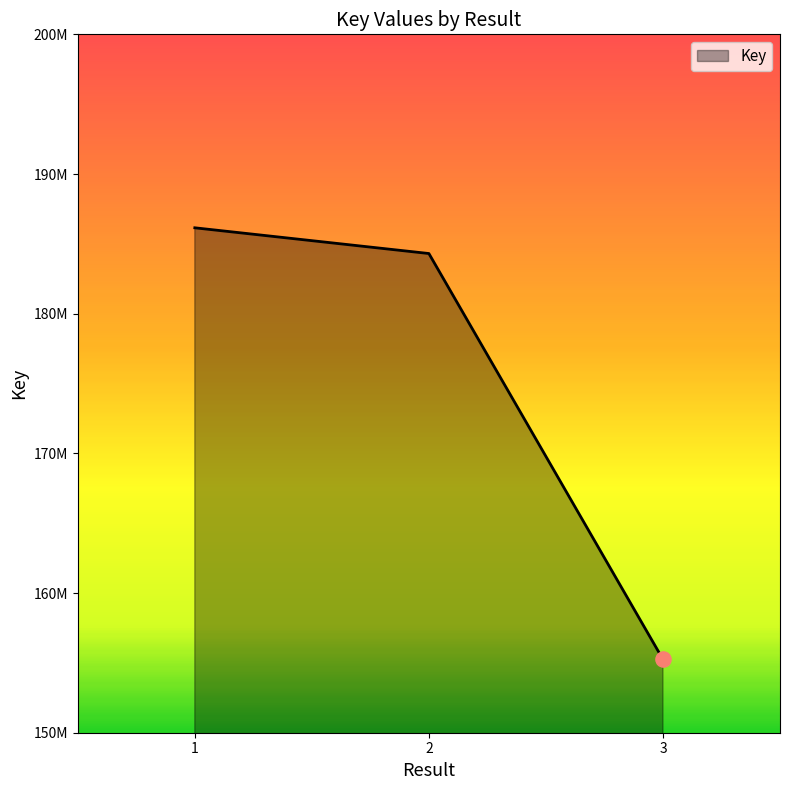

What is the change in value from 1 to 2?

-1842036